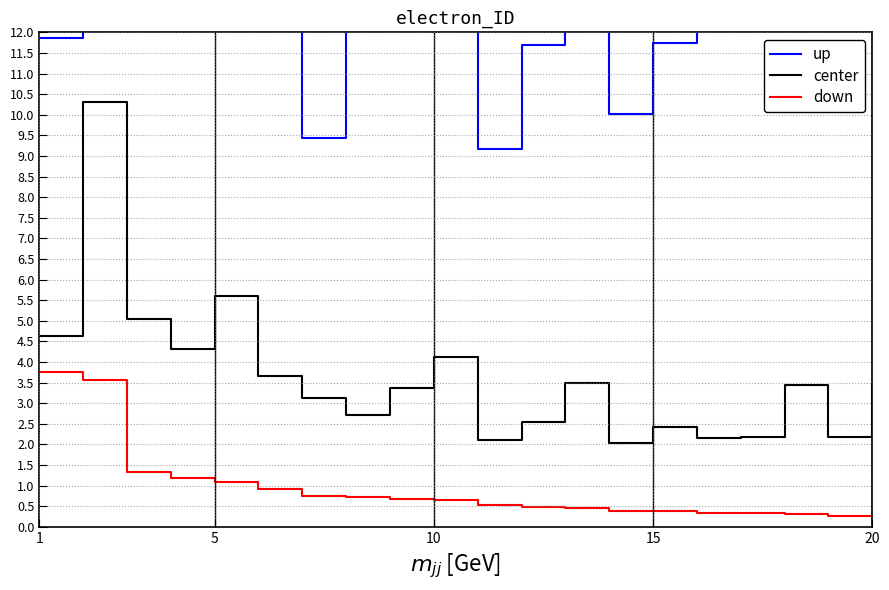

True or false: up and center cross at least once.

False